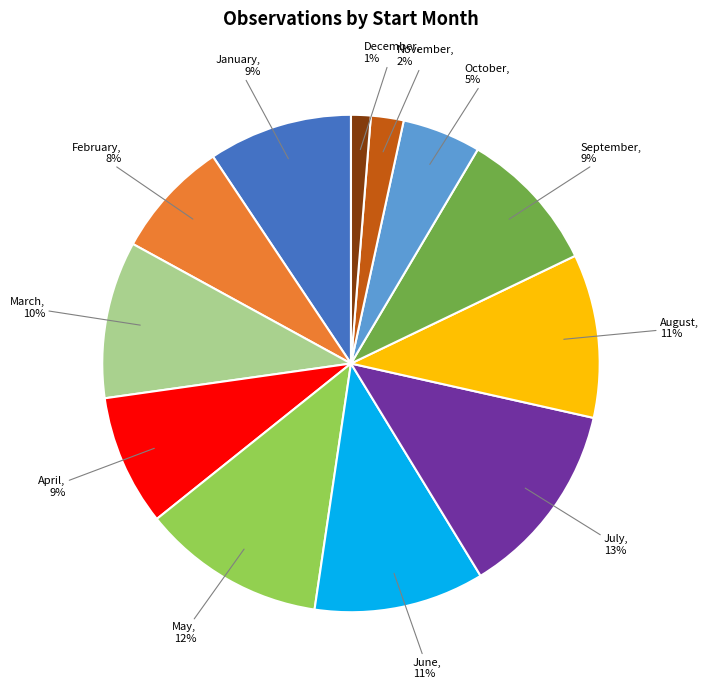

Between March, 10% and November, 2%, which is larger?

March, 10%